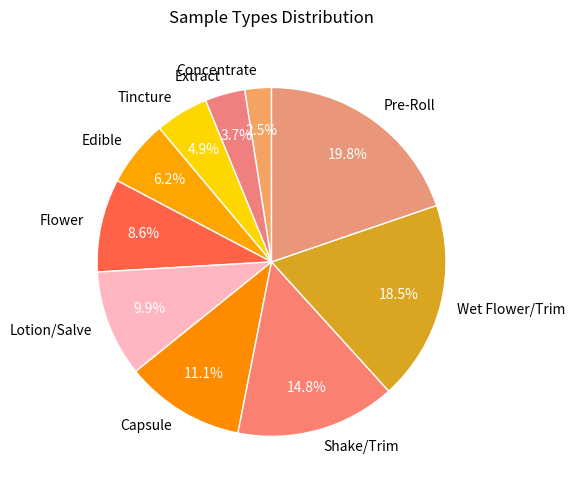

To the nearest percent, what is the difference between the largest and smallest slice percentages?

17%